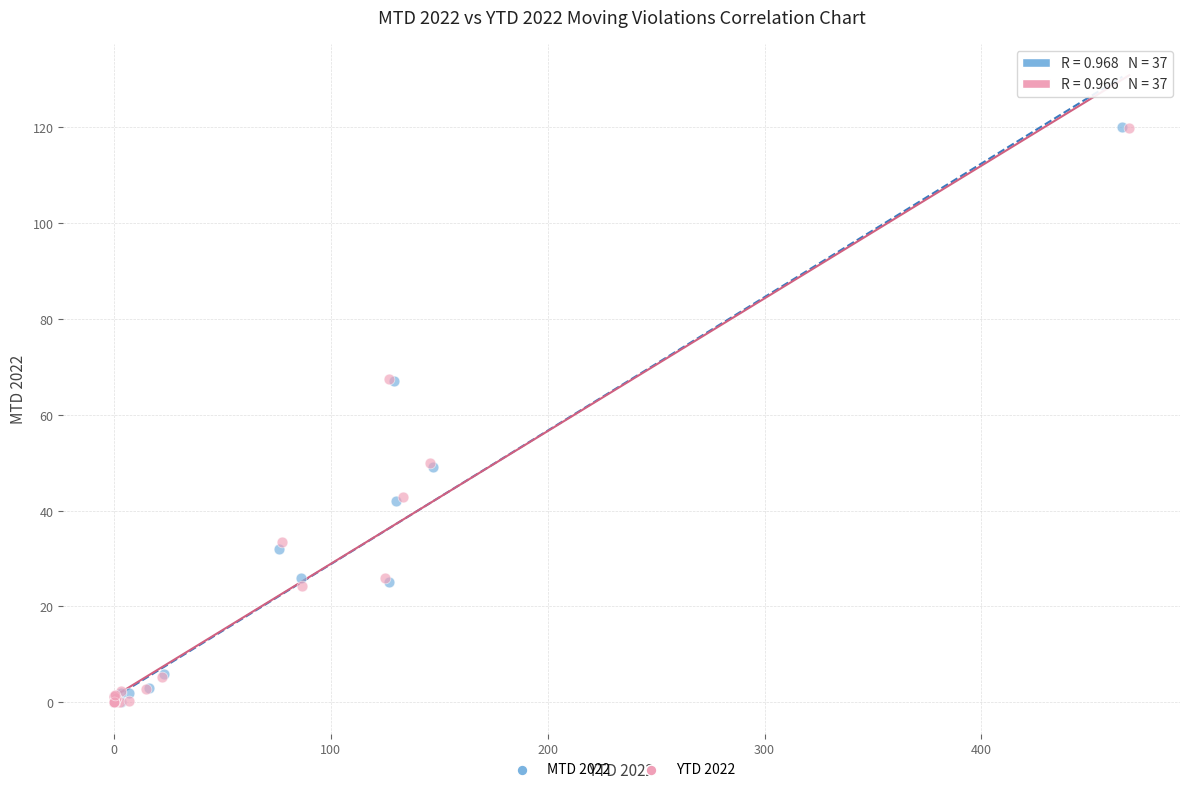

Which series has the widest spread of Y values?

MTD 2022